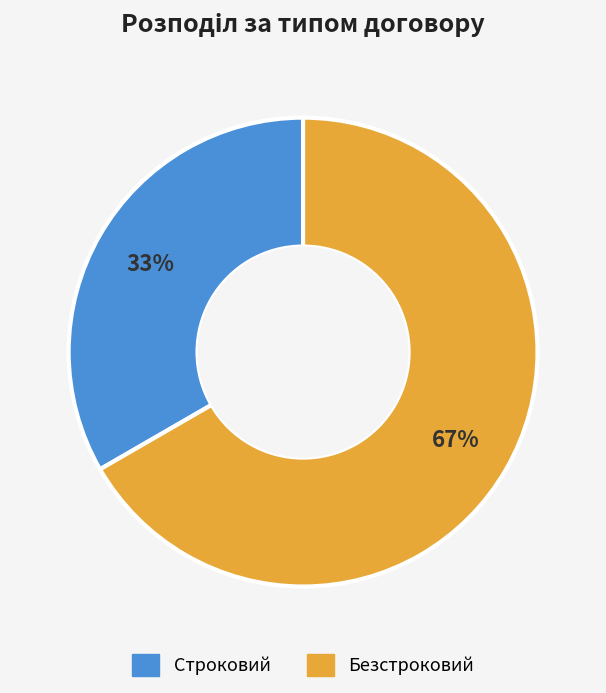

What is the largest slice in the pie chart?

Безстроковий